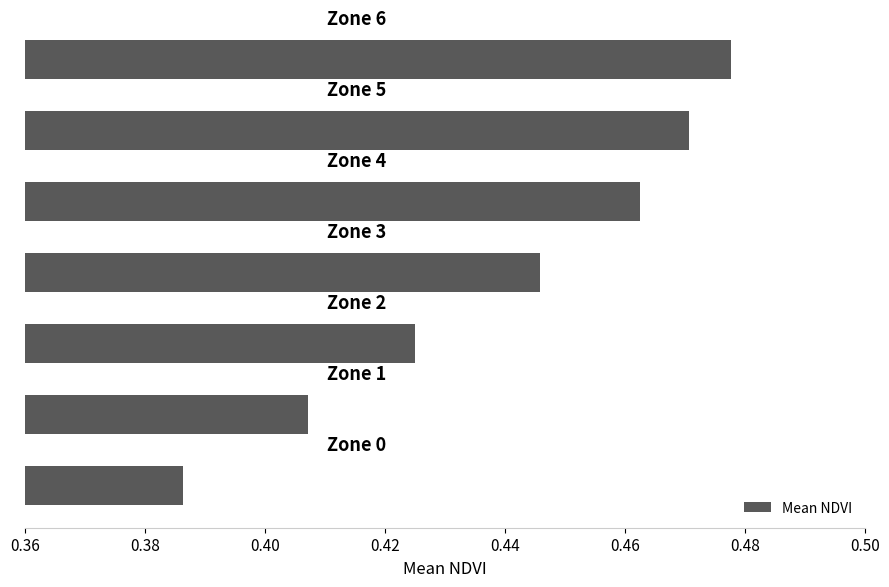

How many bars are there in total?

7